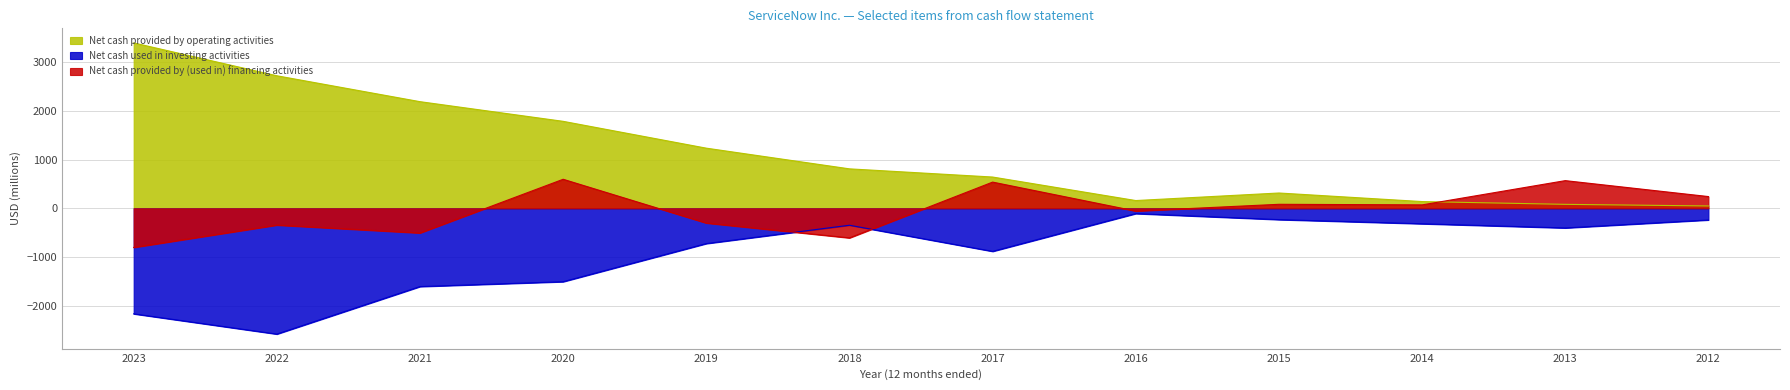

Where is Net cash provided by (used in) financing activities nearest to the value -103?

2016